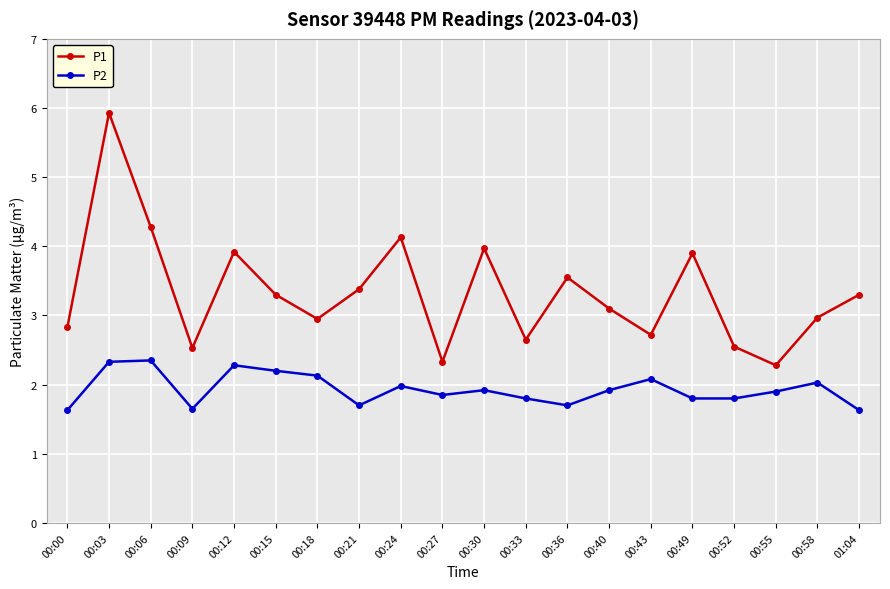

Is it true that P1 equals 5.8 at 00:30?

False